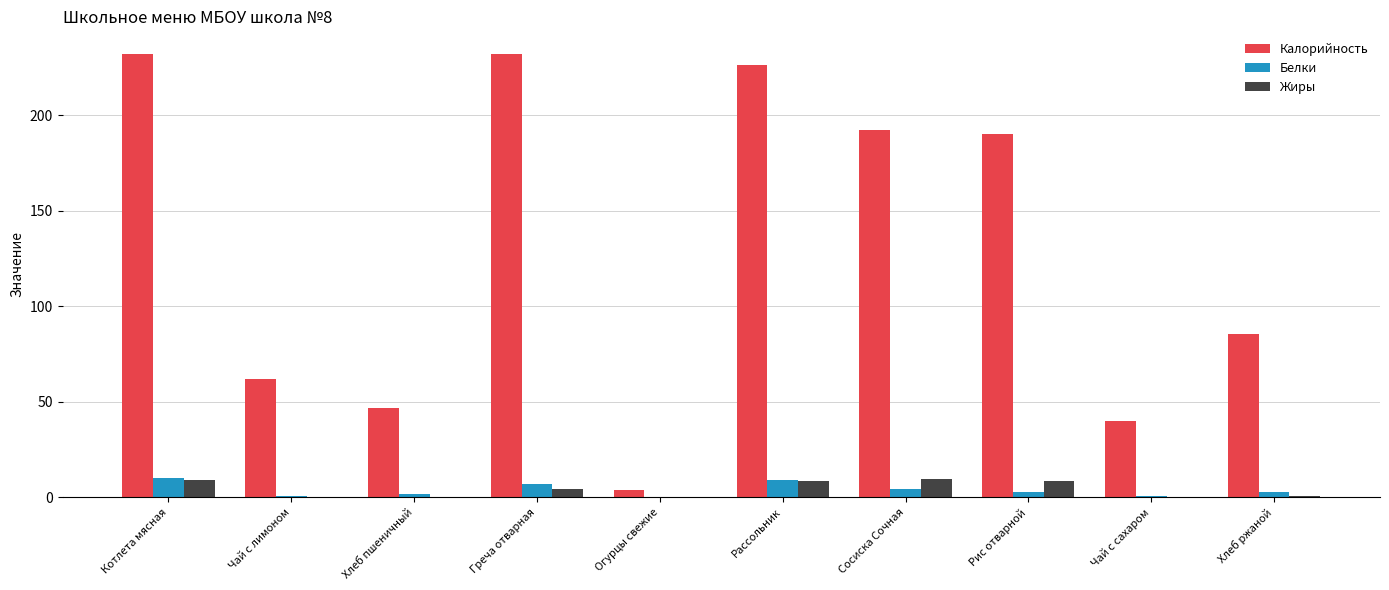

What is the spread (max minus min) of values at Чай с сахаром?

39.7